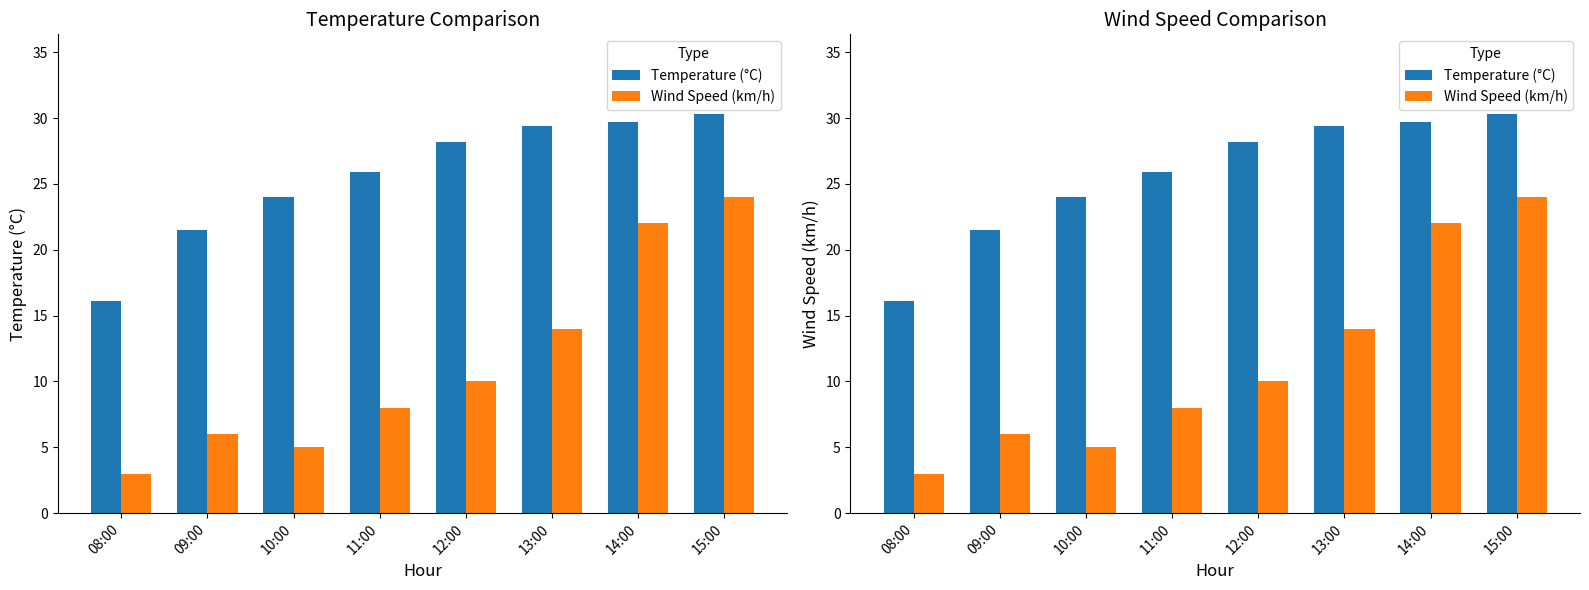

List the series in order of their peak value, highest first.

Temperature (°C), Wind Speed (km/h)